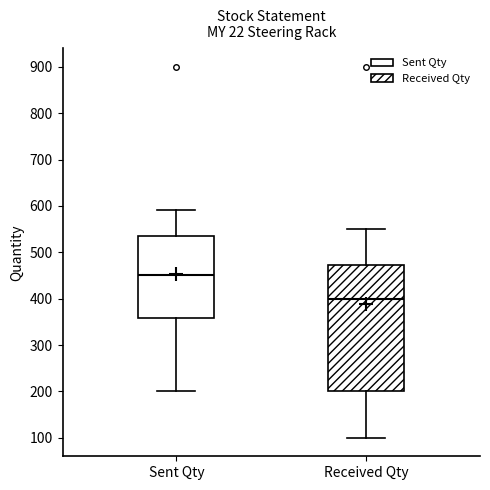

Where is the lower edge of the box for Received Qty on the y-axis? The values are not printed on the chart, so give them approximately, as read against the axis.

200